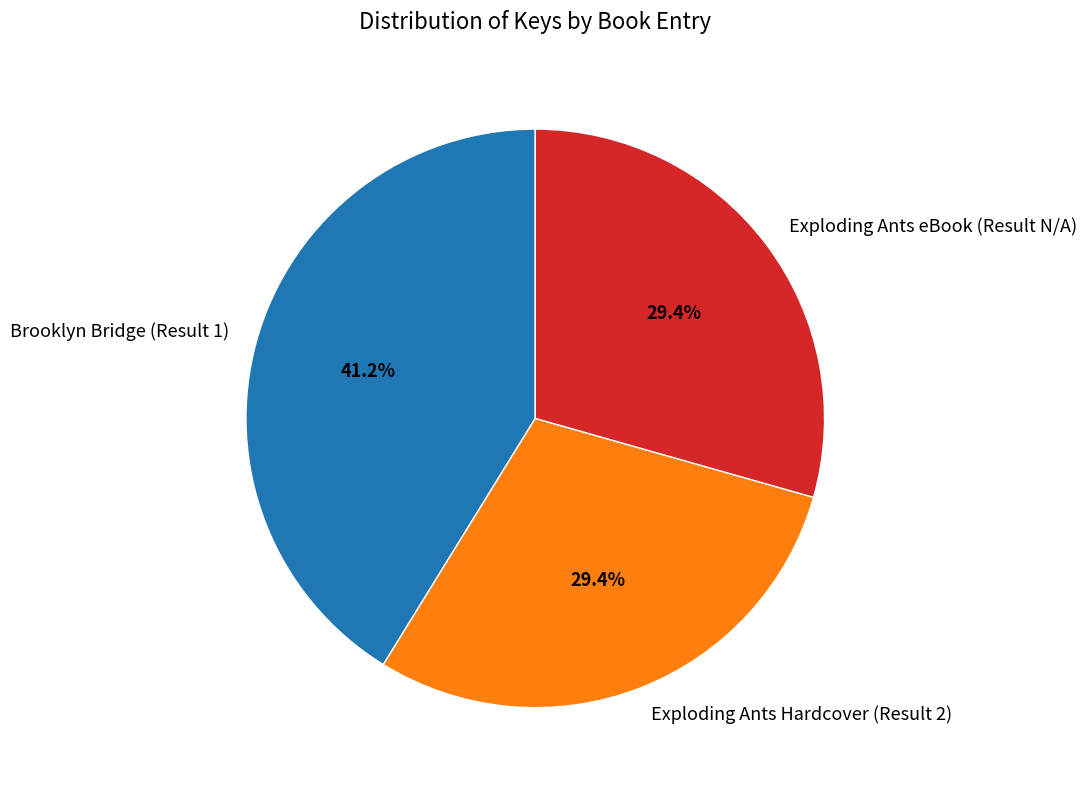

How many segments does this pie chart have?

3